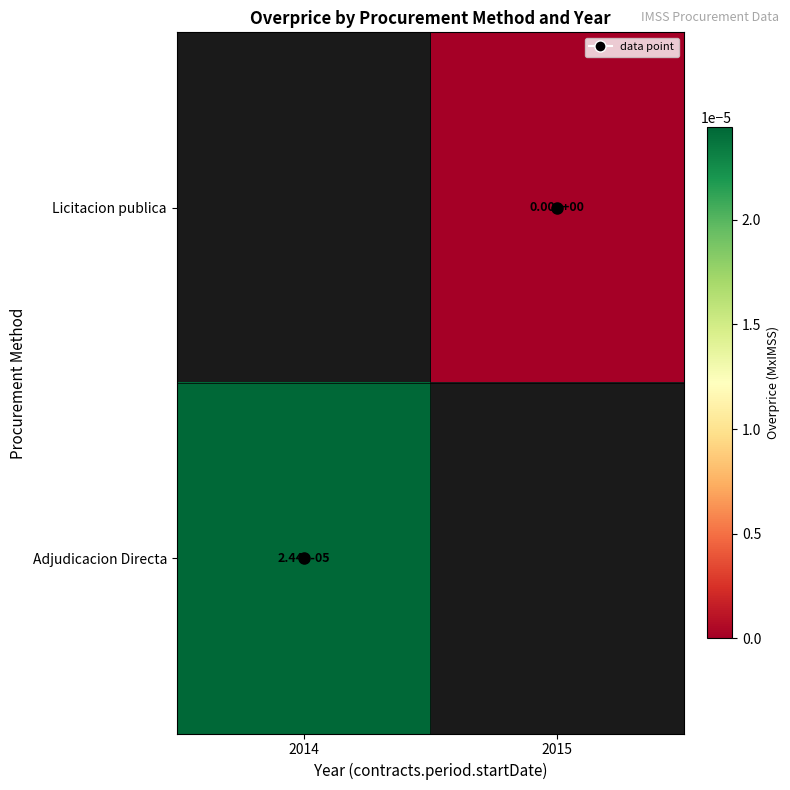

How many series are shown in this chart?

2